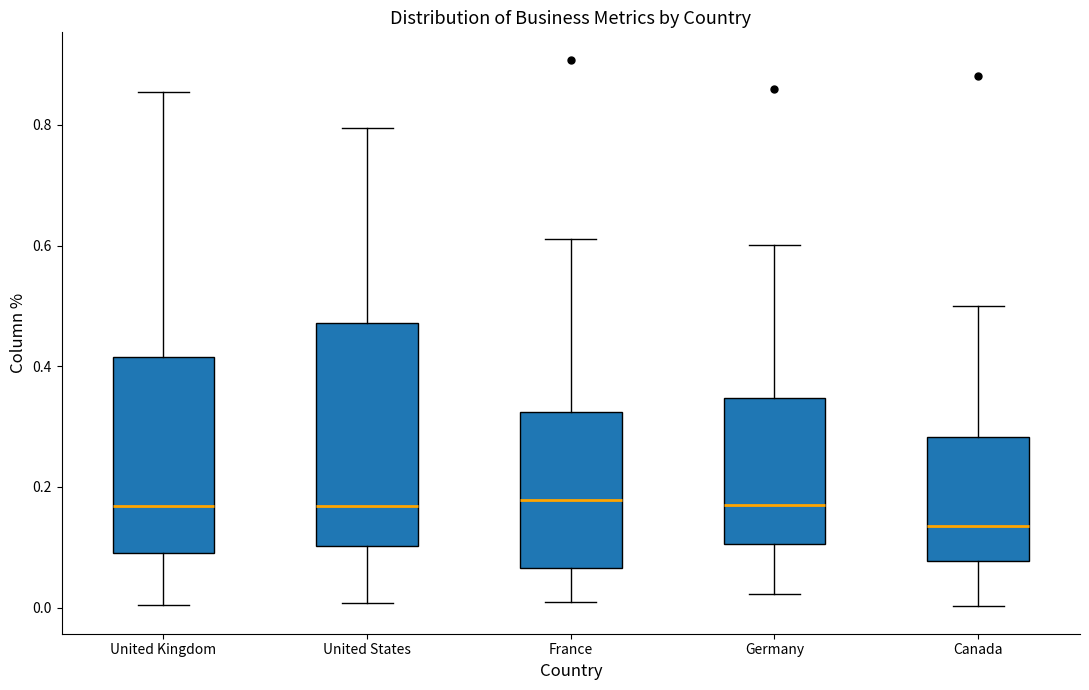

Reading left to right, transcribe this box plot: for each box, give where its median line is, the range the box spans, and where its two whiskers end, as read against the y-axis. The values are not printed on the chart, so give them approximately, as read against the axis.

United Kingdom: median 0.16, box 0.08 to 0.42, whiskers 0.00 to 0.86
United States: median 0.16, box 0.10 to 0.48, whiskers 0.00 to 0.80
France: median 0.18, box 0.06 to 0.32, whiskers 0.00 to 0.62
Germany: median 0.16, box 0.10 to 0.34, whiskers 0.02 to 0.60
Canada: median 0.14, box 0.08 to 0.28, whiskers 0.00 to 0.50